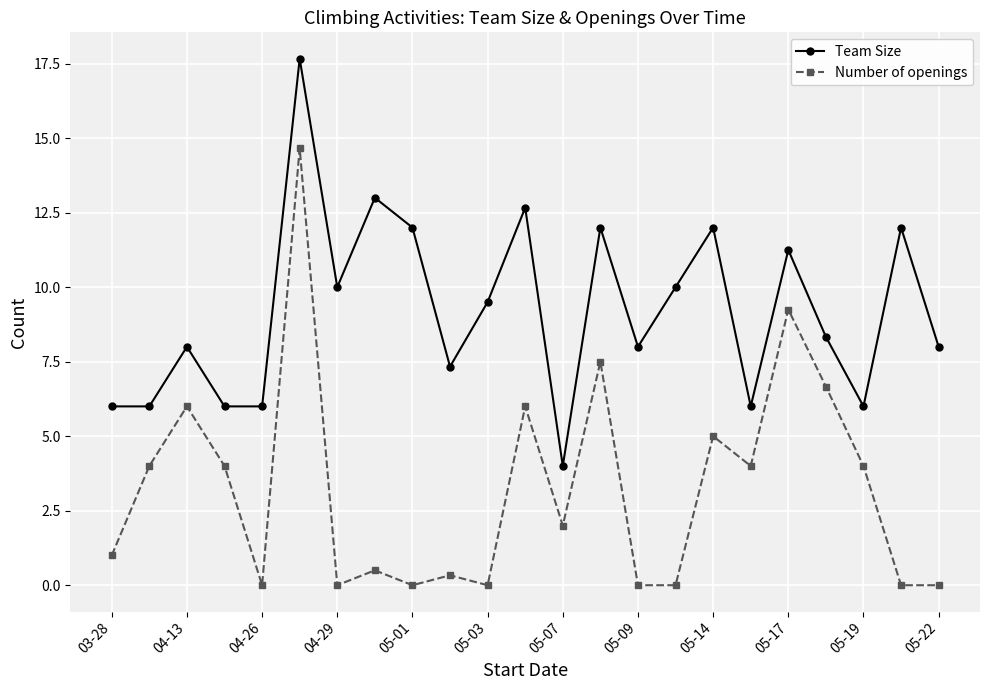

Count the number of categories in the chart.

23